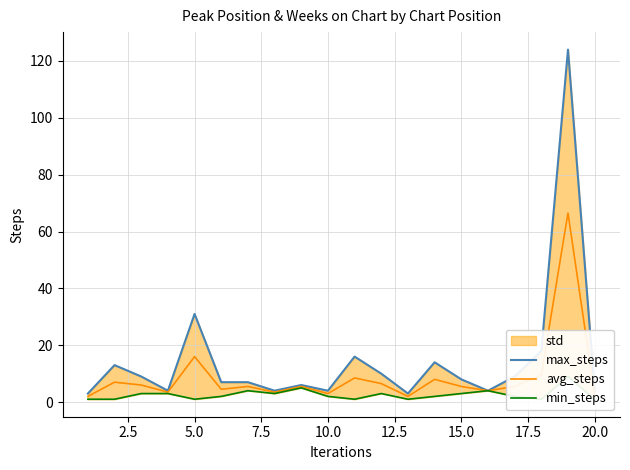

The avg_steps series shows 5.5 at 15.0. True or false?

True